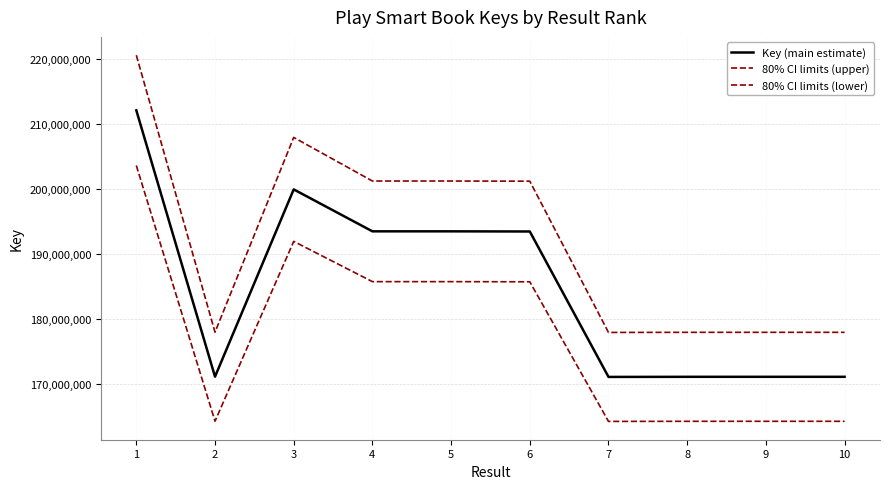

The value of 80% CI limits (lower) at 2 is 103551889.9. True or false?

False